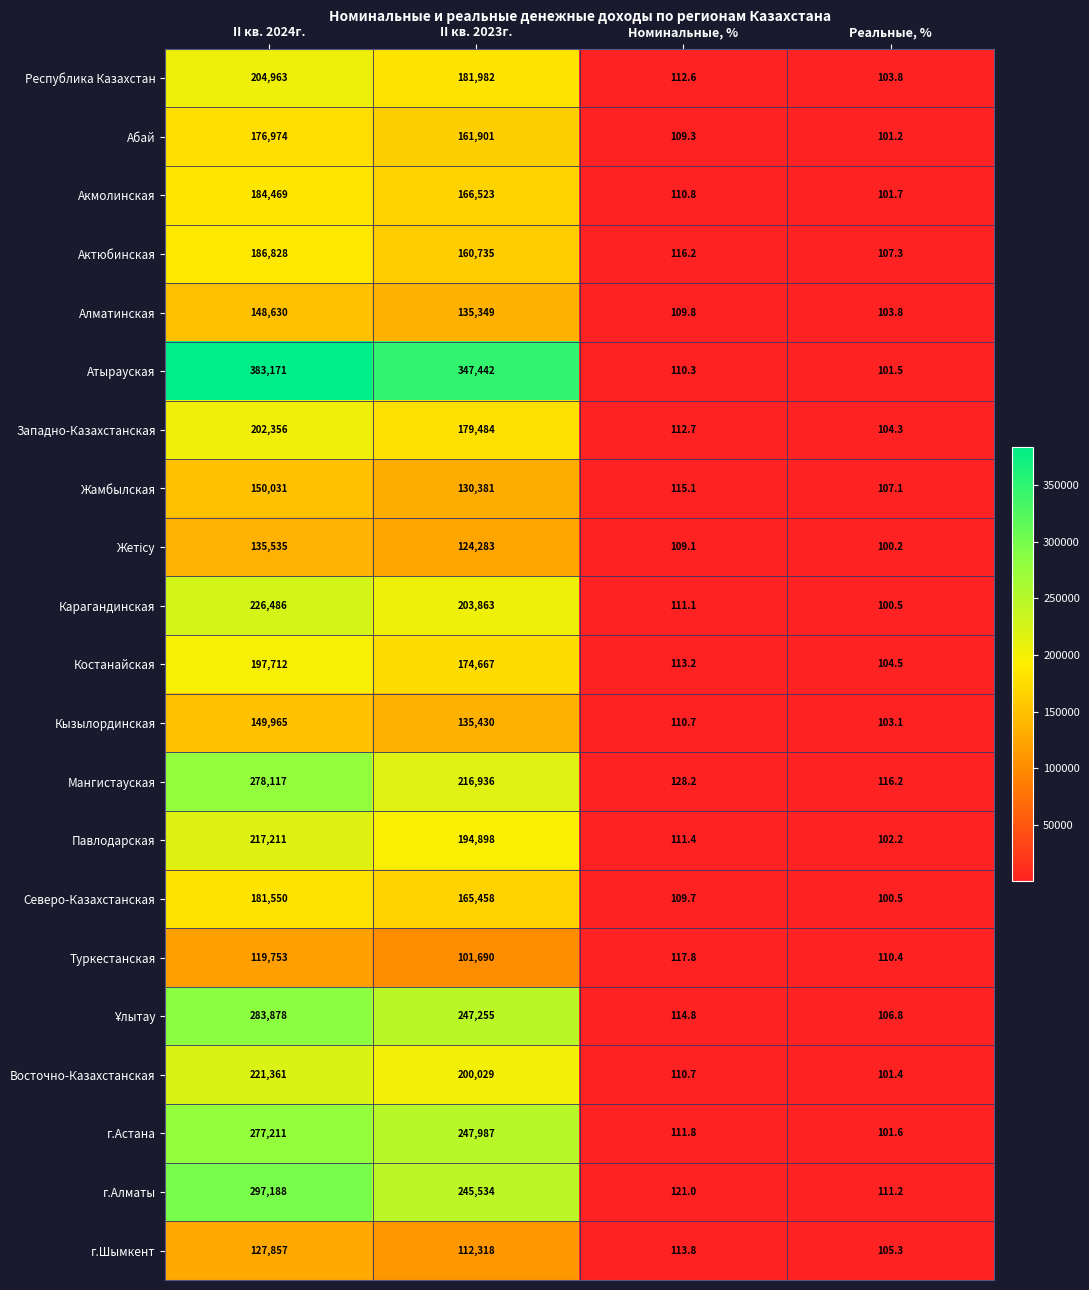

Which series changed the most between II кв. 2024г. and Номинальные, %?

Атырауская